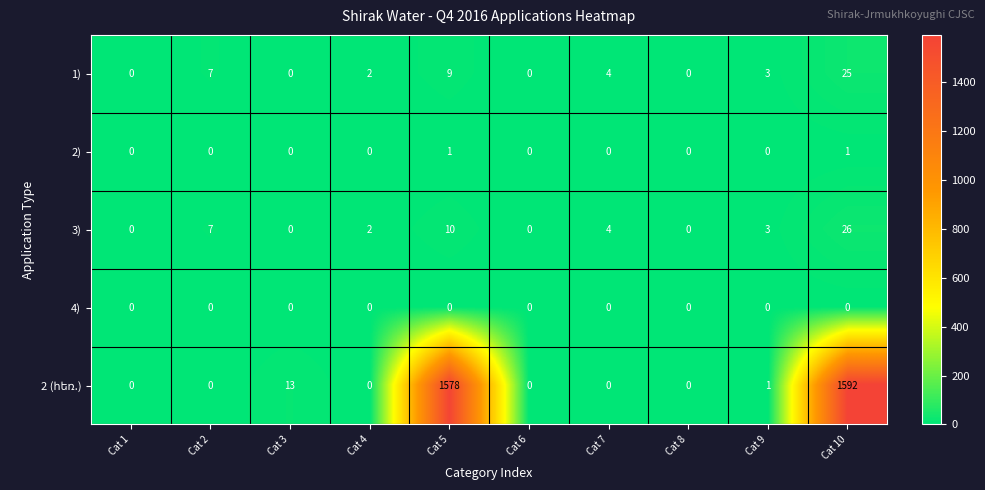

How many distinct data groups are displayed?

5